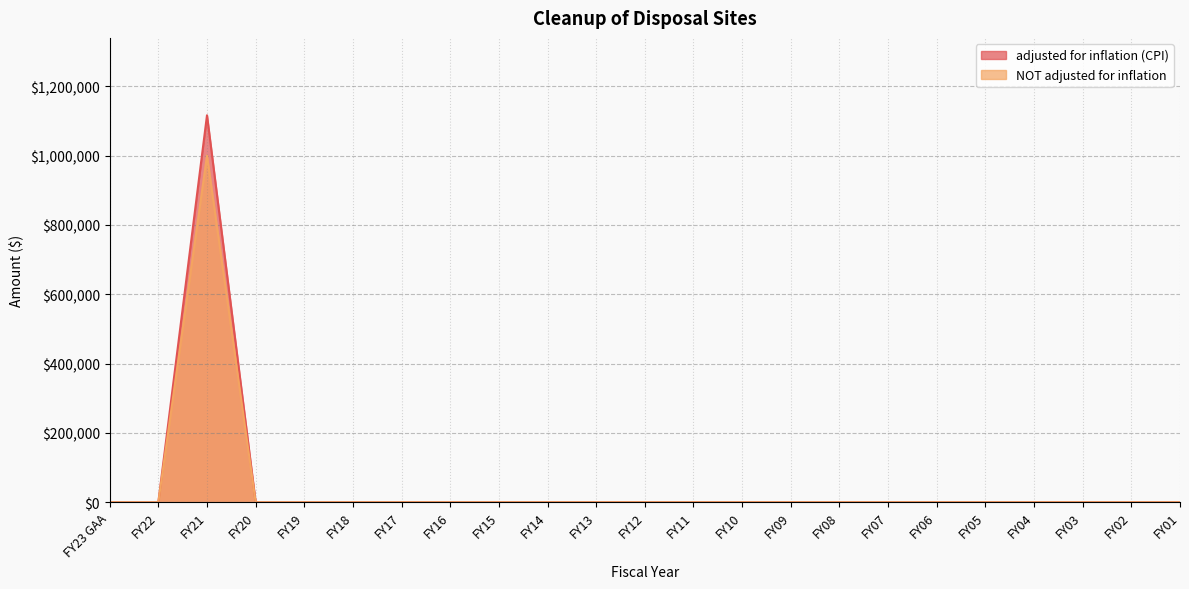

What is the total value across all series at FY21?

2116376